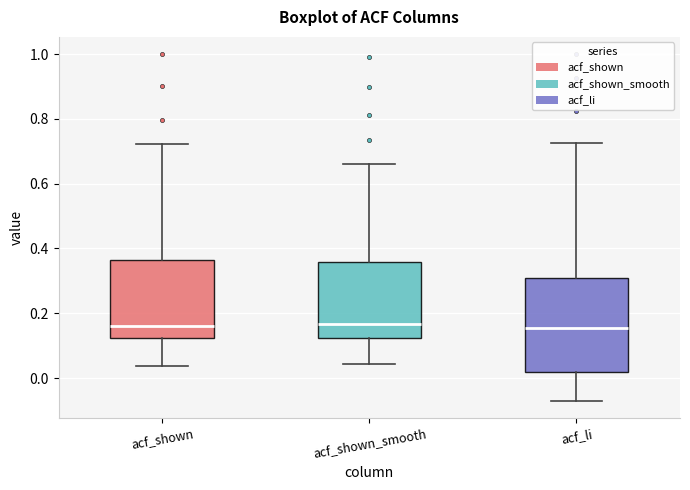

Reading left to right, read every box against the y-axis: the position of its median line, the range the box covers, and the ends of its whiskers. The values are not printed on the chart, so give them approximately, as read against the axis.

acf_shown: median 0.16, box 0.12 to 0.36, whiskers 0.04 to 0.72
acf_shown_smooth: median 0.16, box 0.12 to 0.36, whiskers 0.04 to 0.66
acf_li: median 0.16, box 0.02 to 0.30, whiskers -0.06 to 0.72